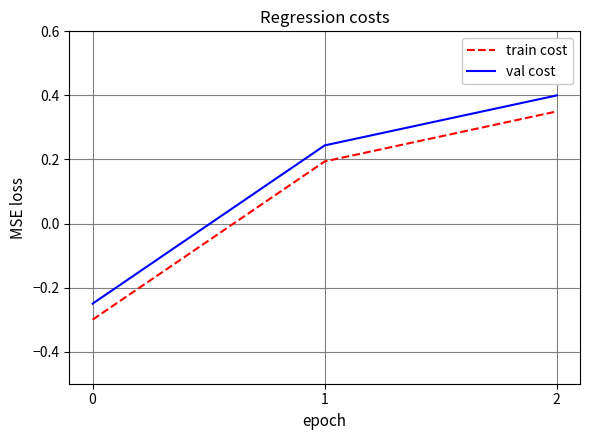

Rank the categories by train cost value from highest to lowest.

2, 1, 0